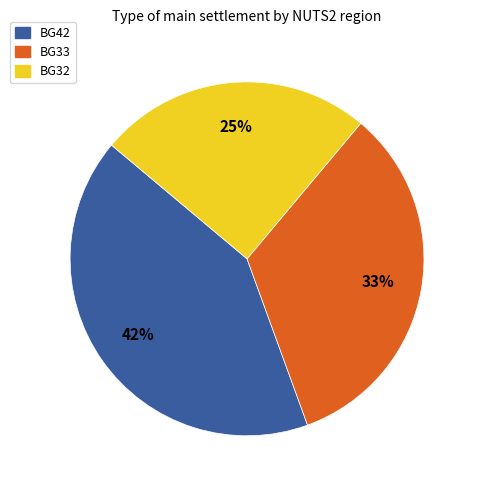

Between BG32 and BG42, which is larger?

BG42